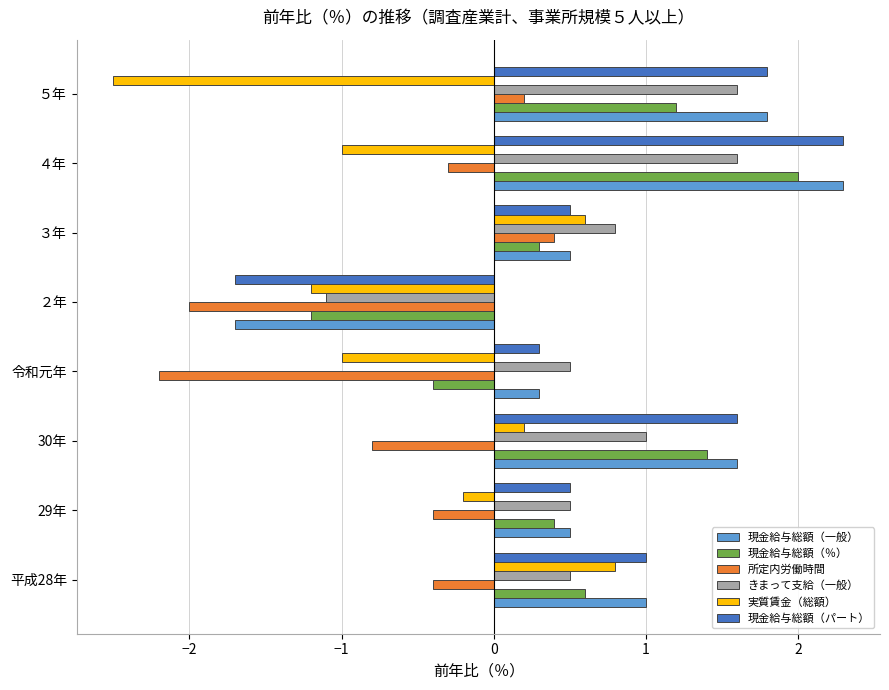

Where is 所定内労働時間 nearest to the value 0?

５年